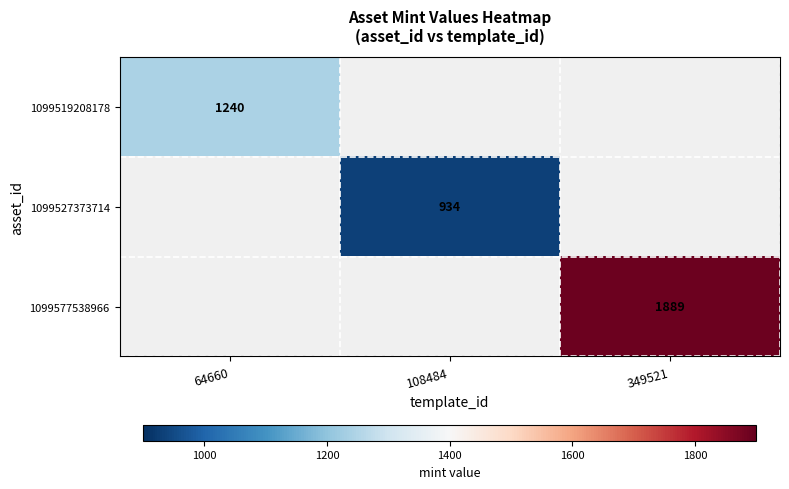

What is the greatest value displayed?

1889.0